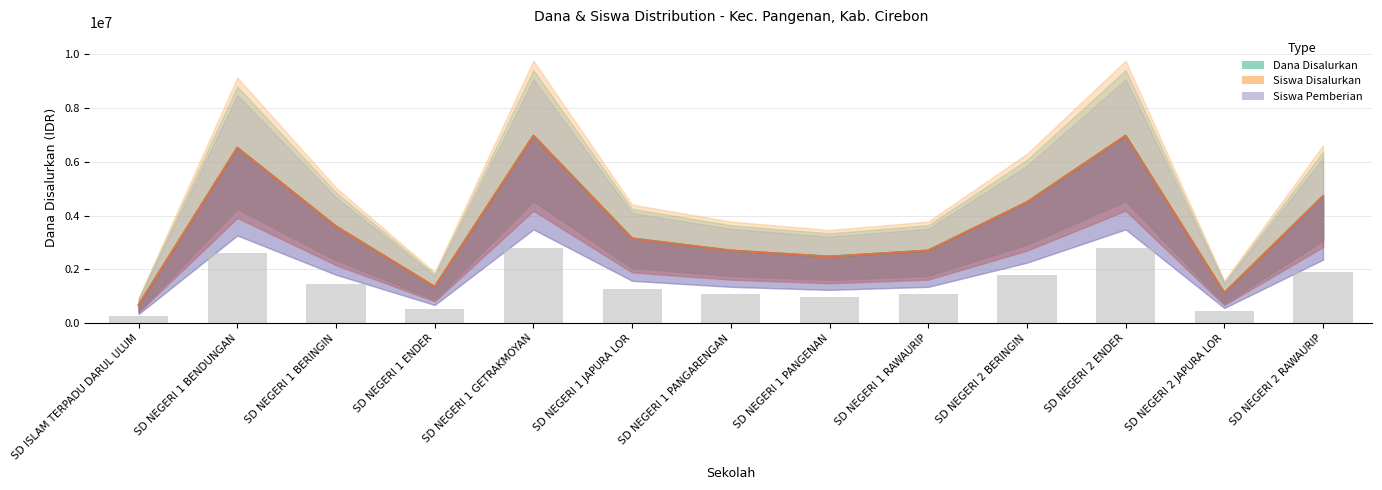

What is the sum of the Siswa Pemberian values at SD NEGERI 1 BERINGIN and SD NEGERI 2 RAWAURIP?

3330000